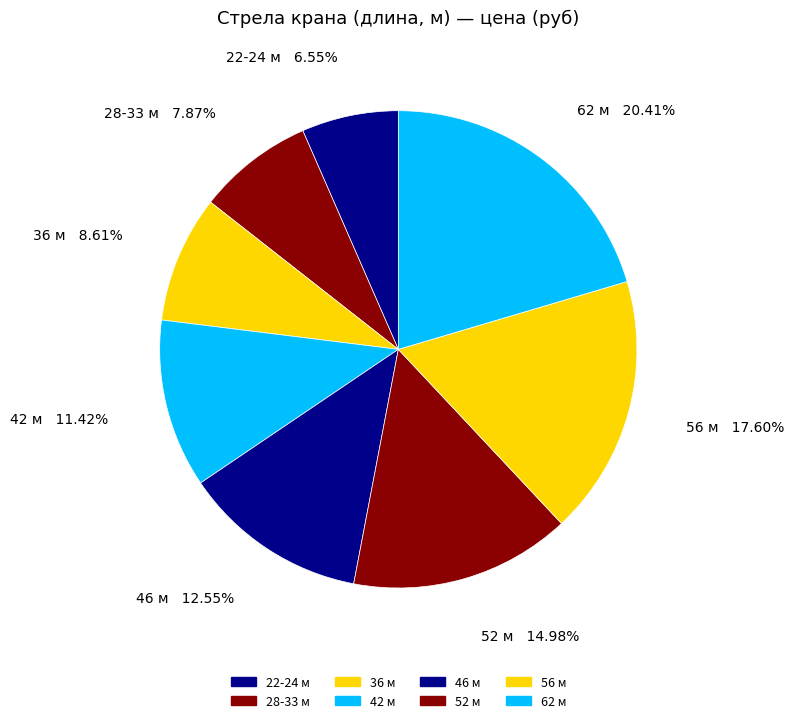

To the nearest percent, what is the difference between the largest and smallest slice percentages?

14%